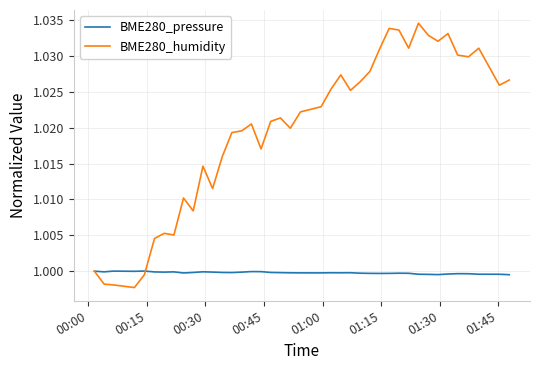

List the series in order of their overall mean, lowest first.

BME280_pressure, BME280_humidity